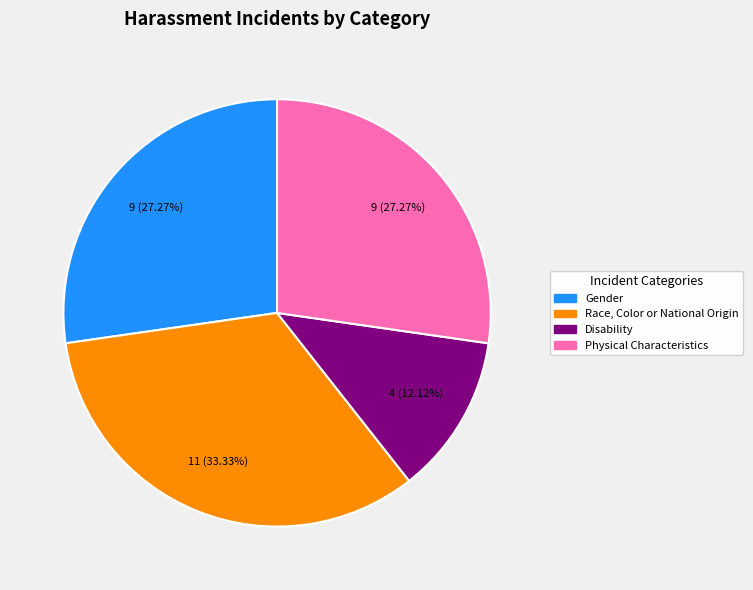

How many segments does this pie chart have?

4